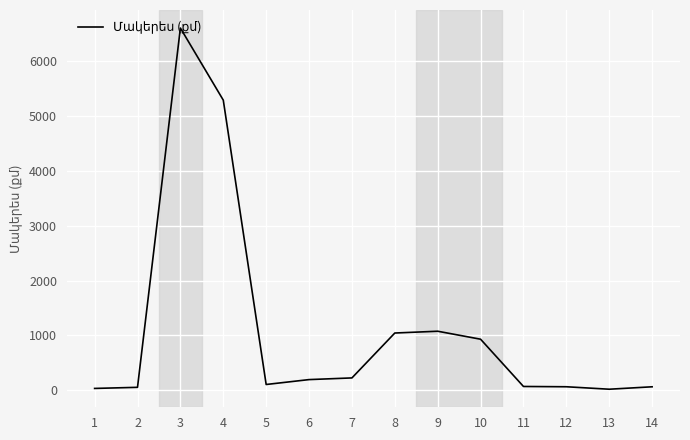

The value at 7 is 221.9. True or false?

True